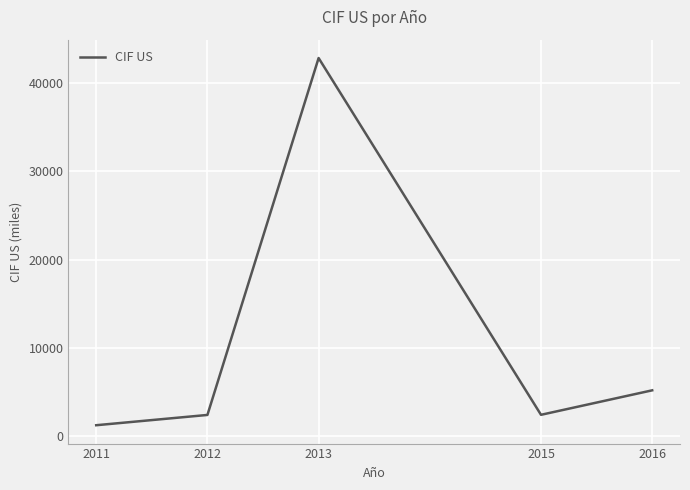

Count the number of values greater than 2414.

3